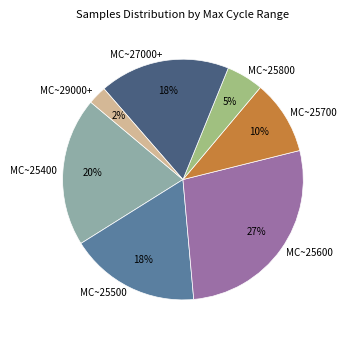

To the nearest percent, what portion does MC~27000+ represent?

18%